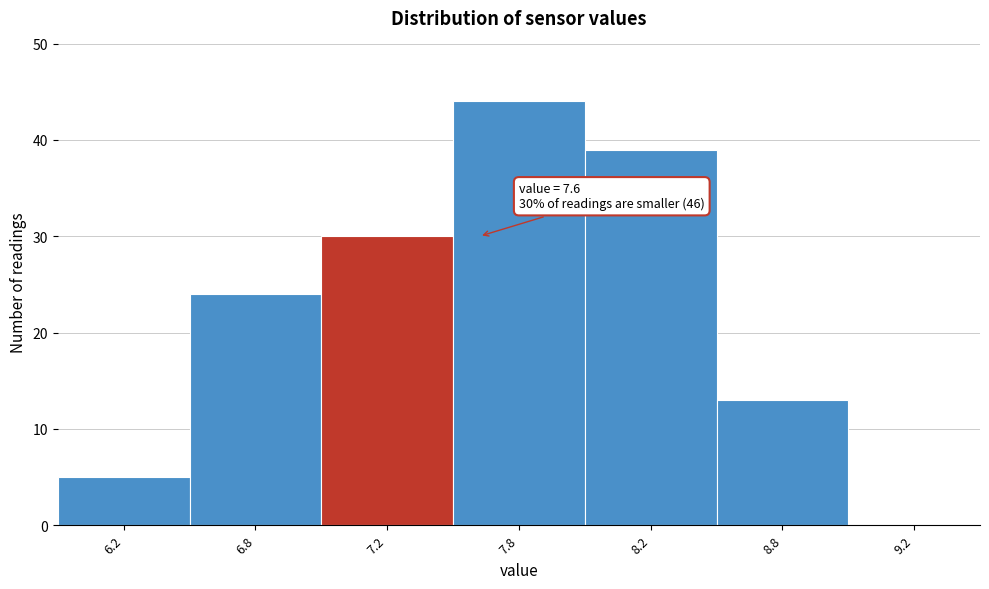

Reading right to left, extract all data points from this chart.

9.2=0	8.8=13	8.2=39	7.8=44	7.2=30	6.8=24	6.2=5